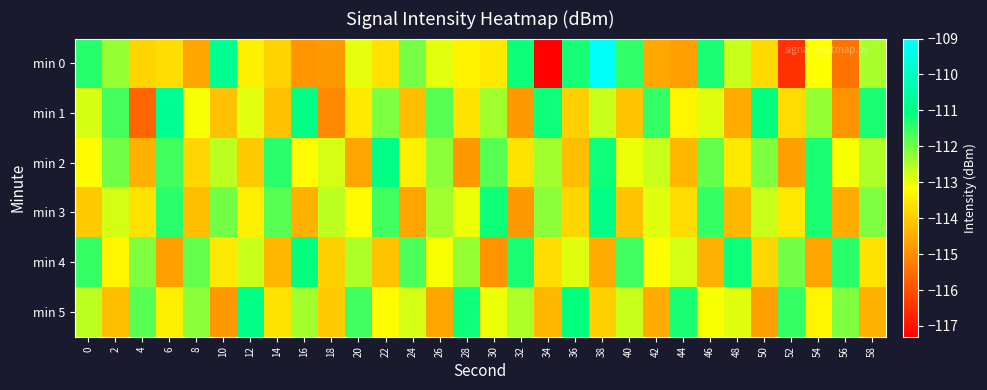

List the series in order of their peak value, lowest first.

min 4, min 2, min 3, min 5, min 1, min 0